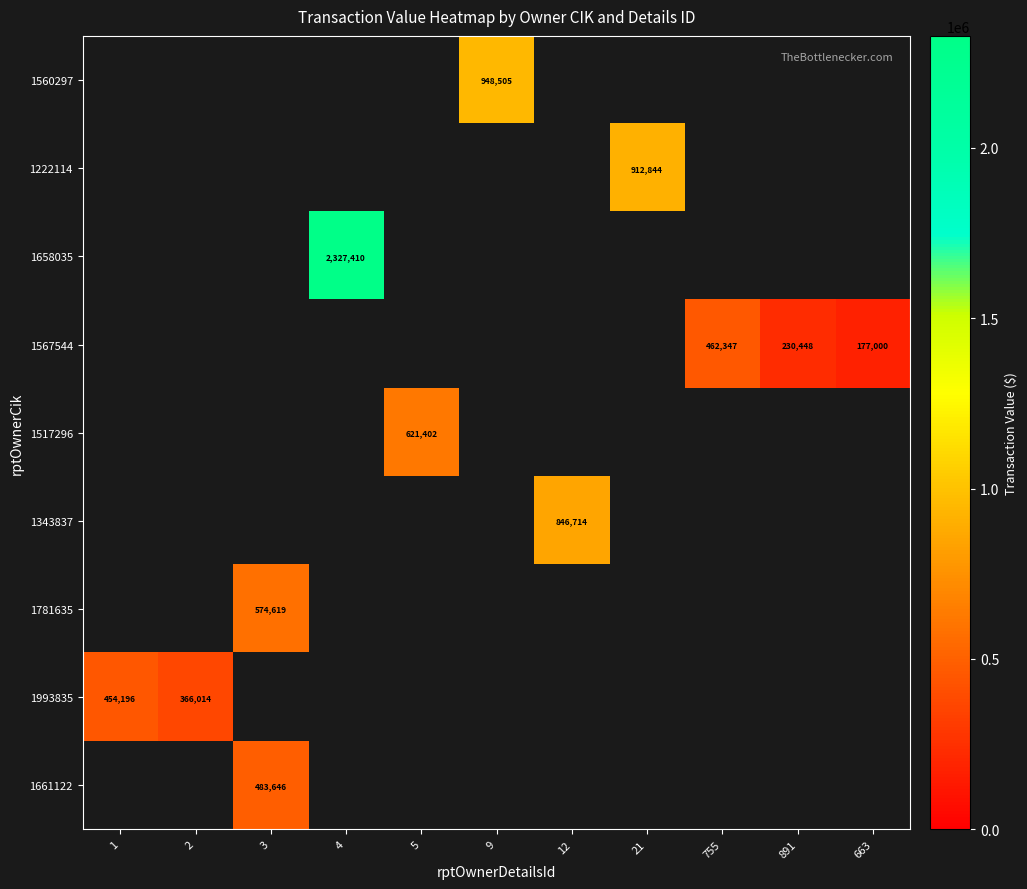

The 1781635 series shows 574619 at 3. True or false?

True